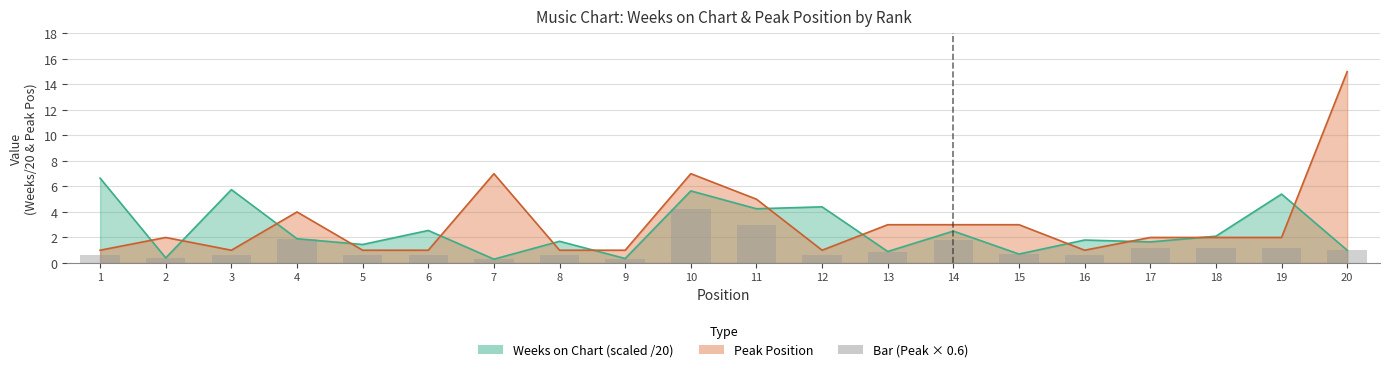

At which category is the sum across all series the highest?

20